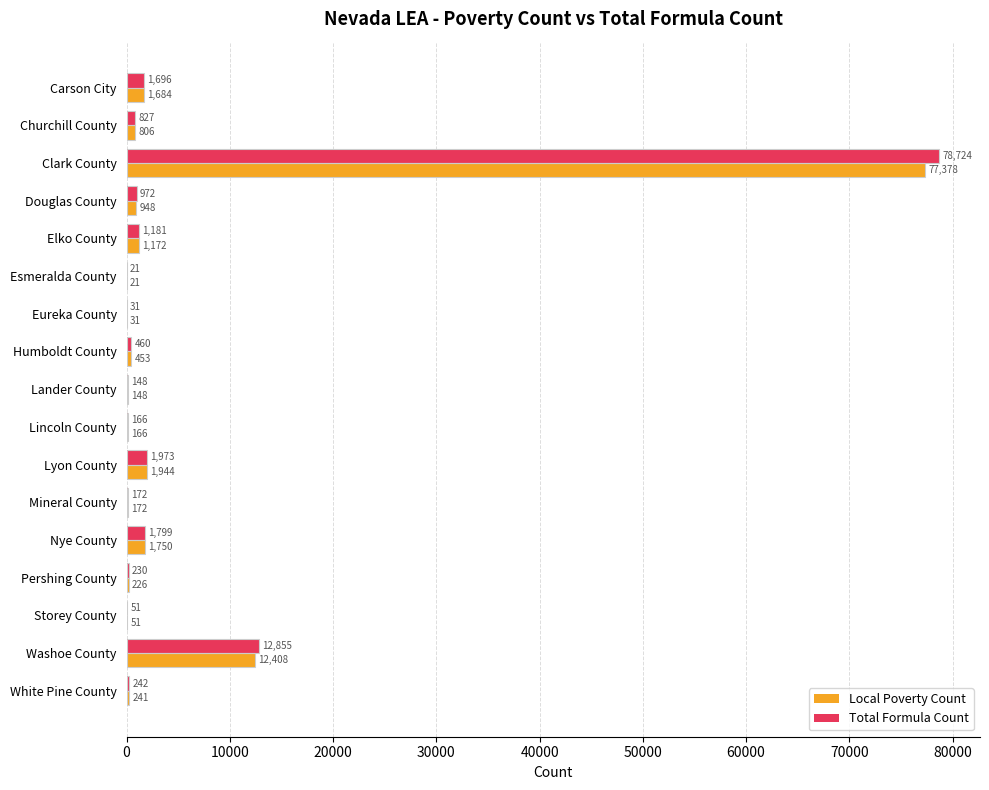

The Local Poverty Count series shows 226 at Pershing County. True or false?

True